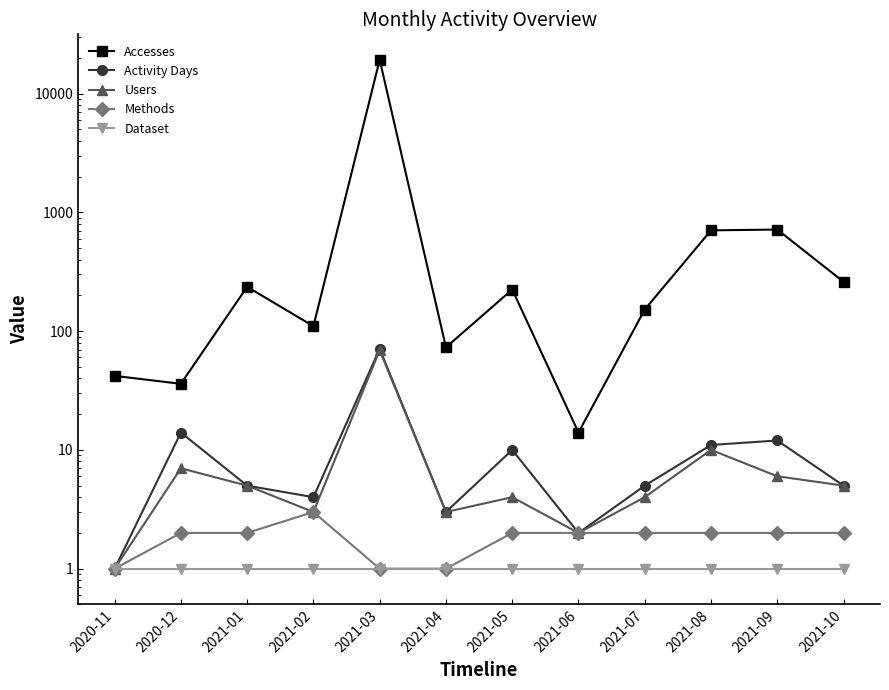

What is the value of the Methods point at the 4th from the left?

3